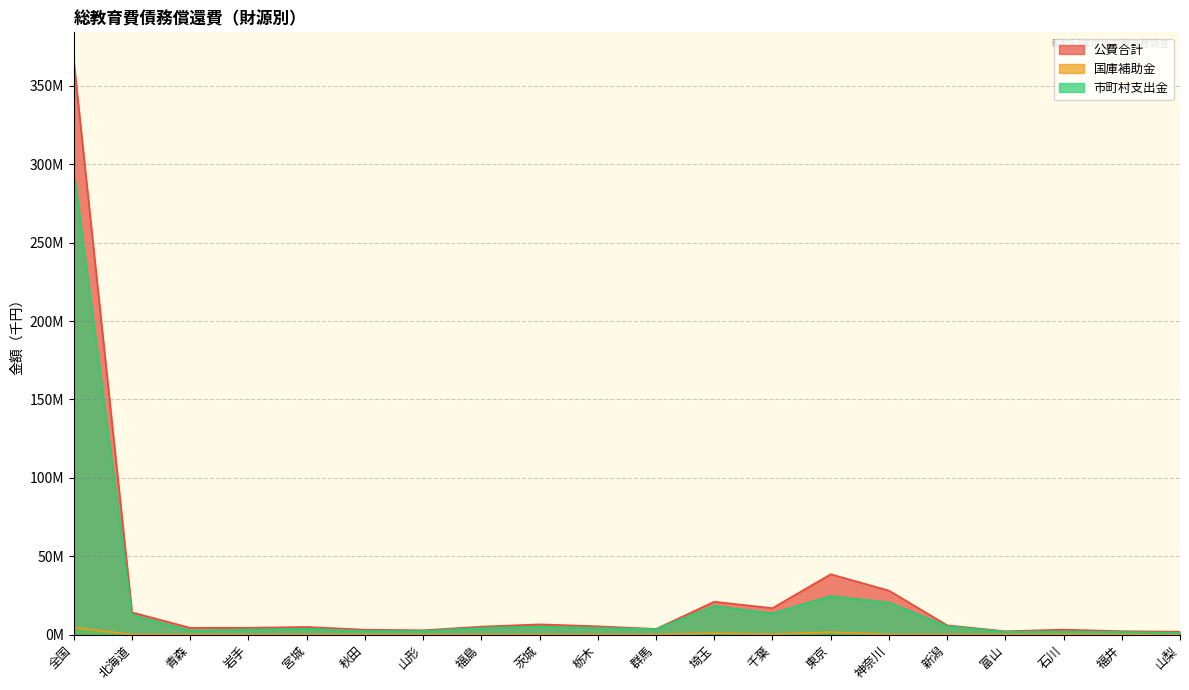

List the series in order of their peak value, lowest first.

国庫補助金, 市町村支出金, 公費合計